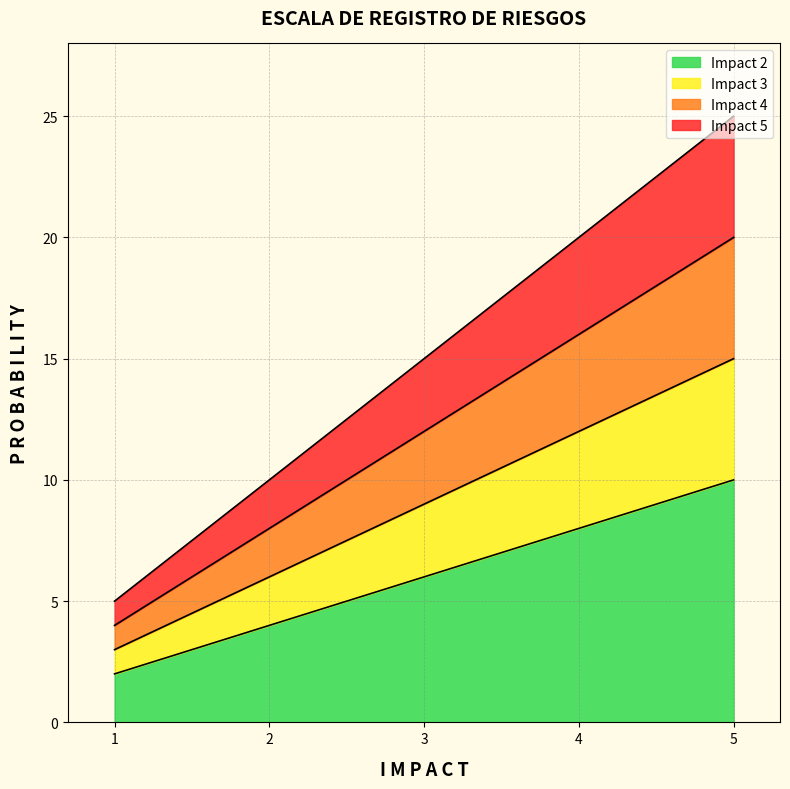

At which label does Impact 2 reach its peak?

5